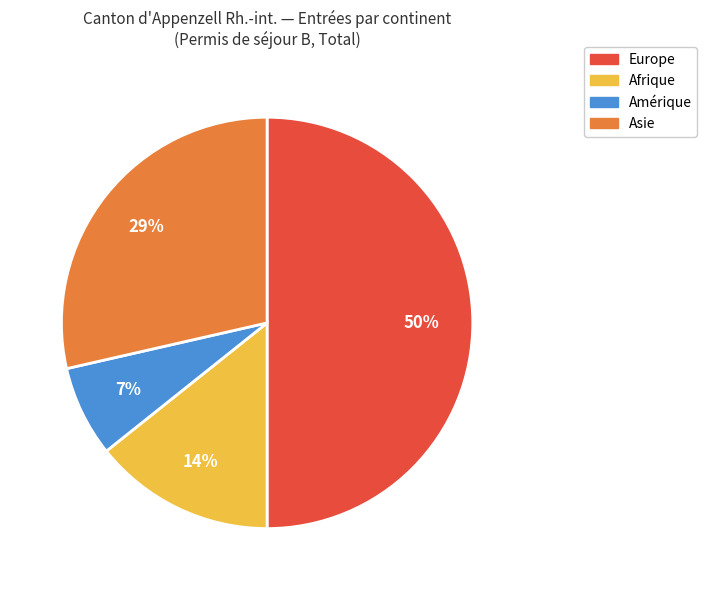

To the nearest percent, what is the average slice percentage?

25%